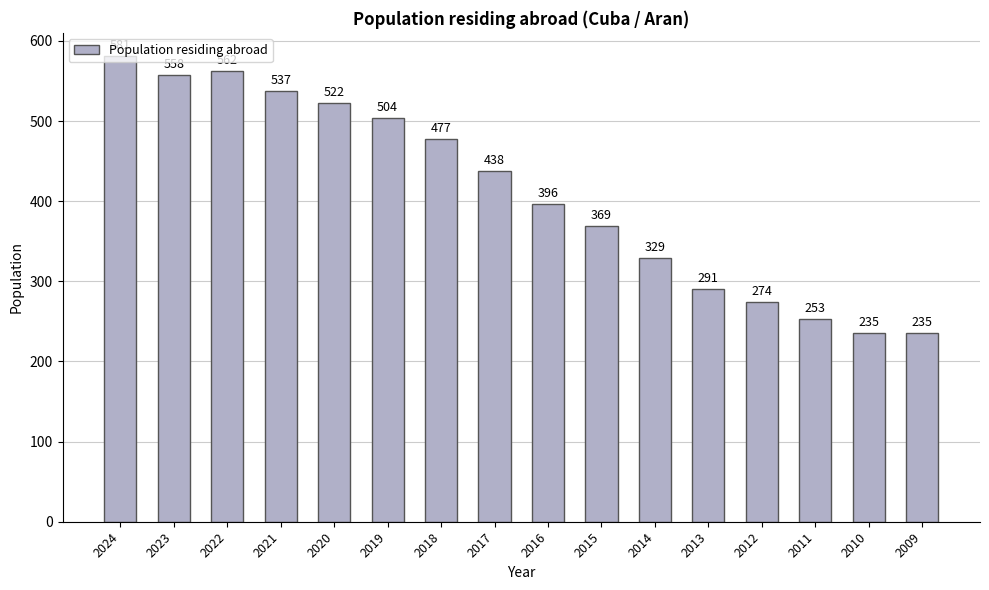

Reading right to left, transcribe all the data shown in this chart.

235	235	253	274	291	329	369	396	438	477	504	522	537	562	558	581